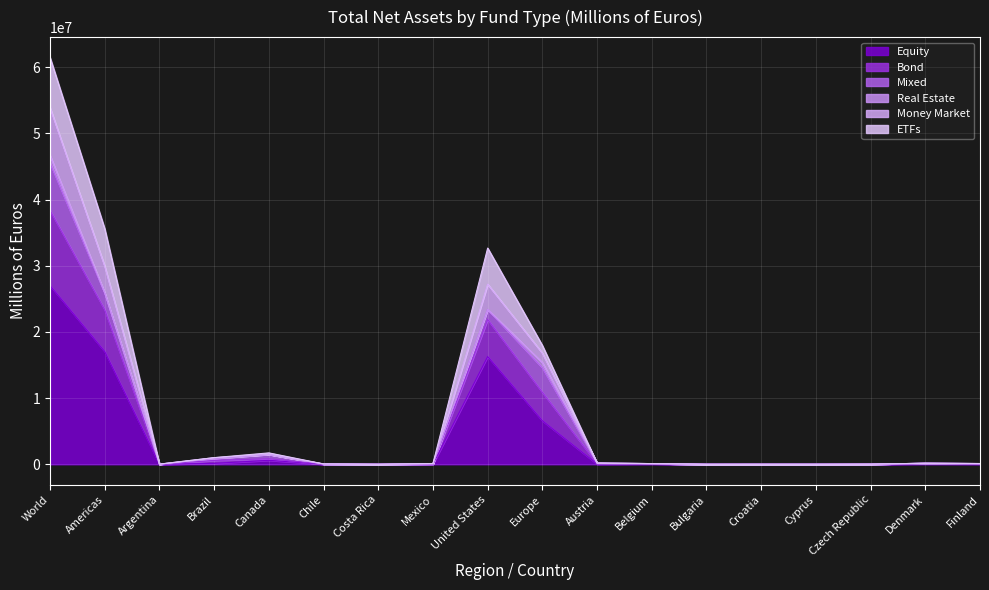

Where is the first local maximum for Equity?

Canada